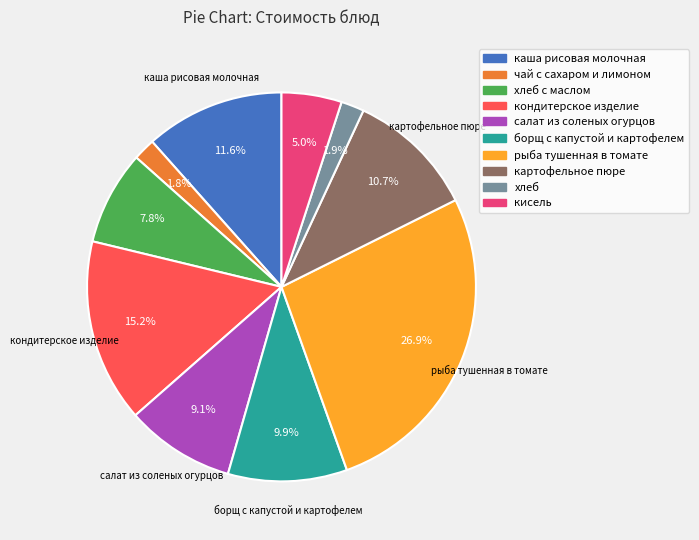

Count the number of slices in the pie.

10